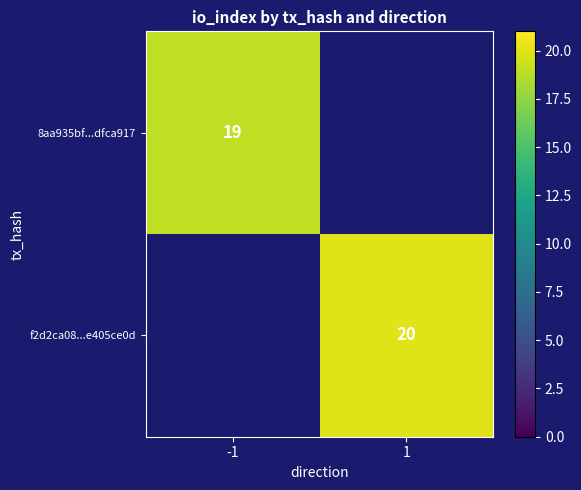

True or false: f2d2ca08...e405ce0d has a value of 29 at 1.

False